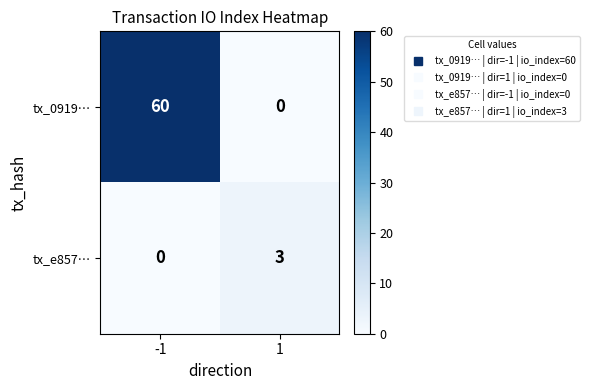

Which series has the widest spread of values?

tx_0919…